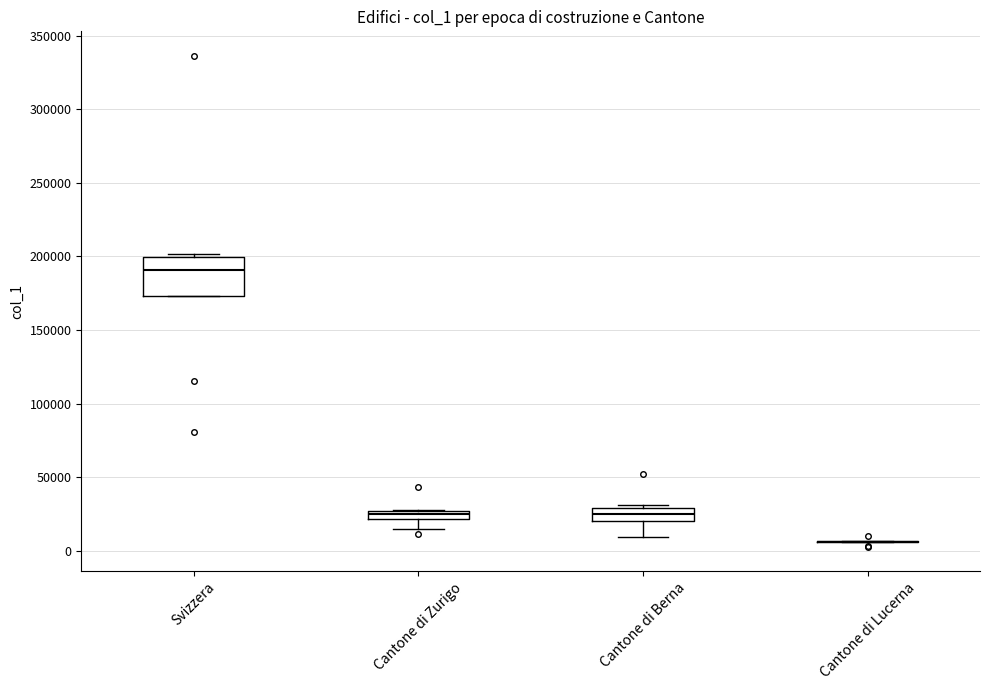

Which box is the tallest, from its lower edge to its upper edge?

Svizzera